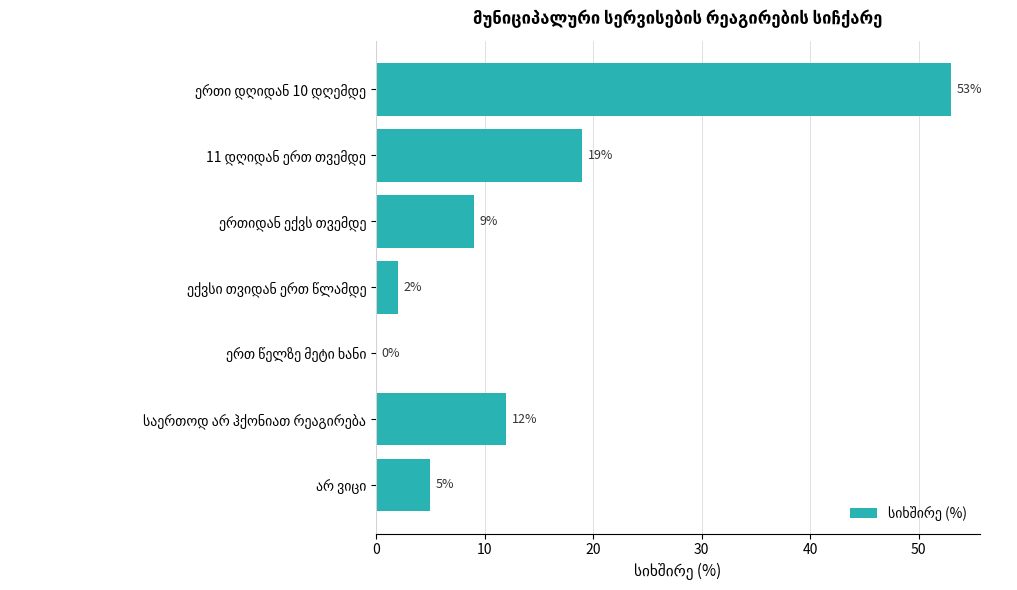

What is the maximum value shown in the chart?

53